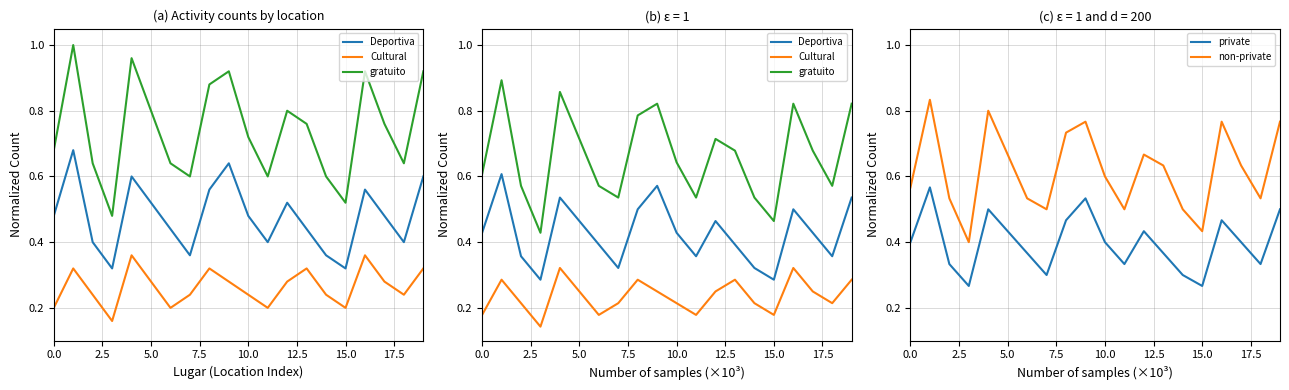

How many categories are shown in the chart?

20